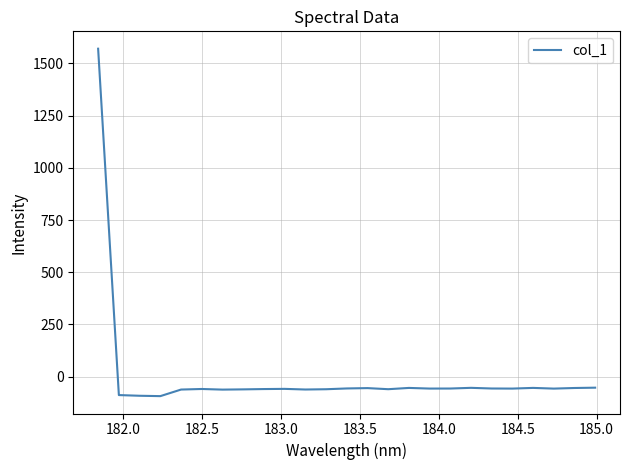

What is the maximum value shown in the chart?

1570.7